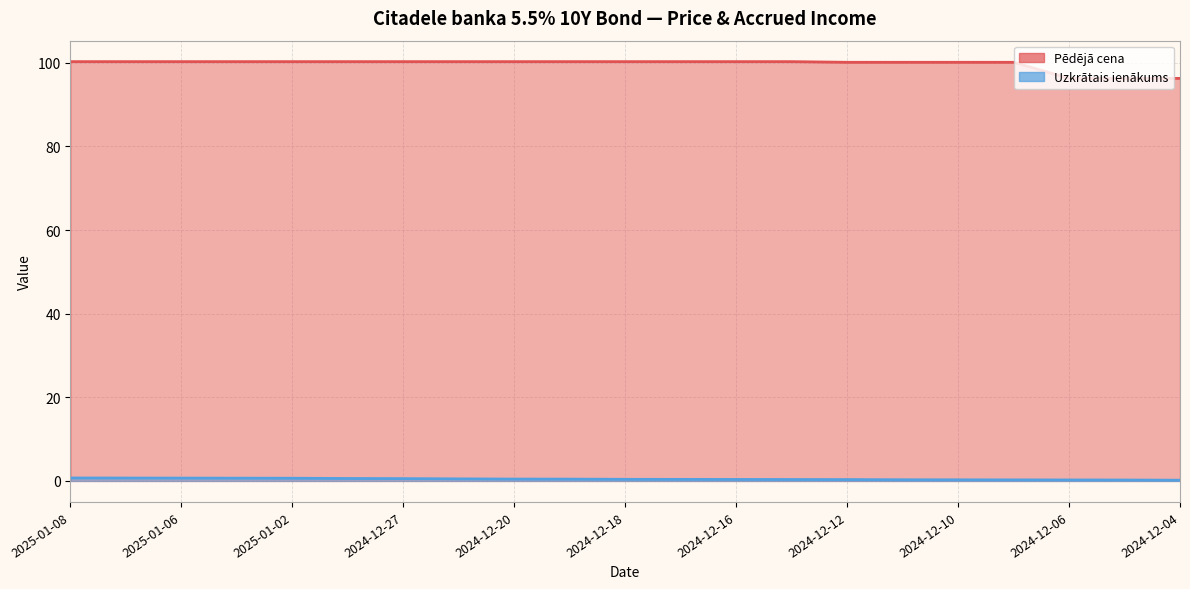

The value of Pēdējā cena at 2024-12-16 is 100.3. True or false?

True